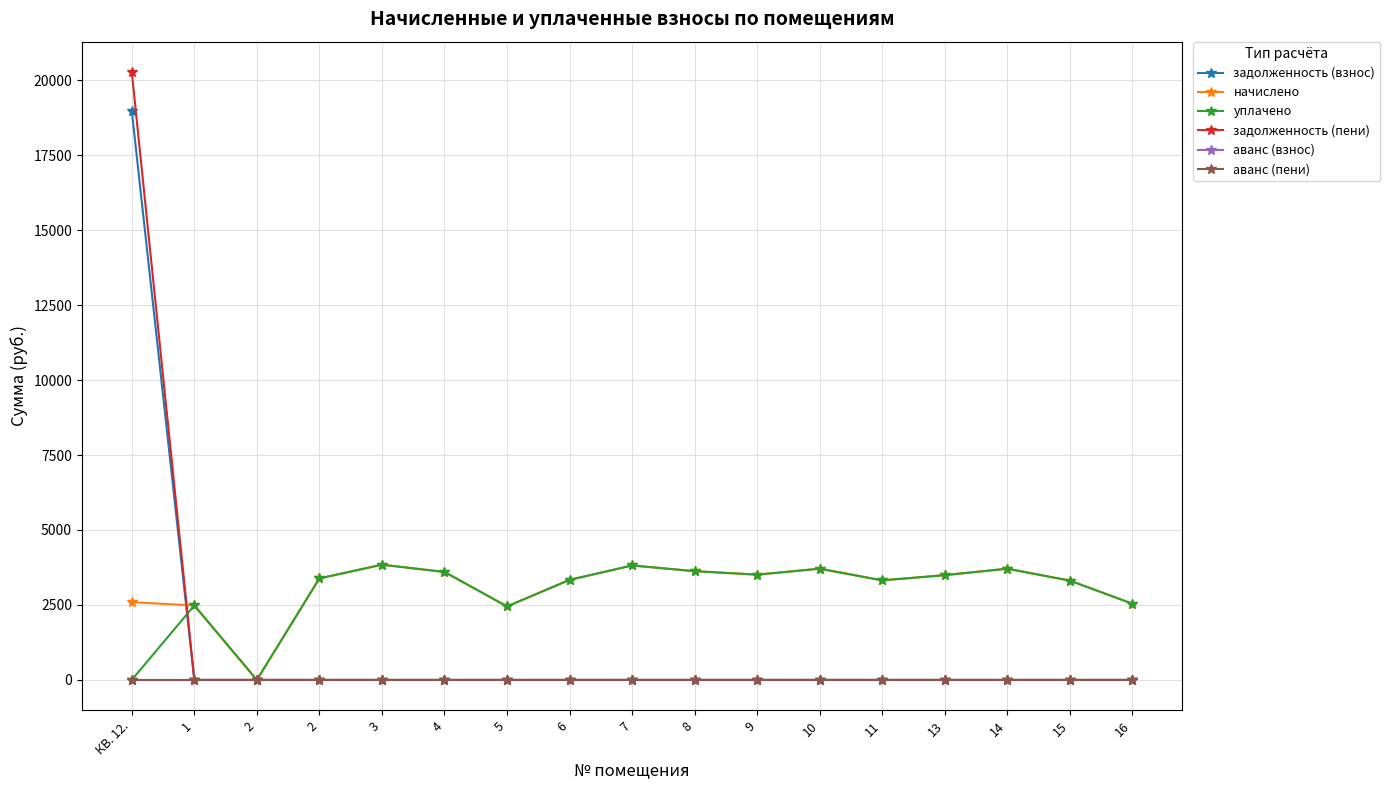

Does the chart have visible grid lines?

Yes